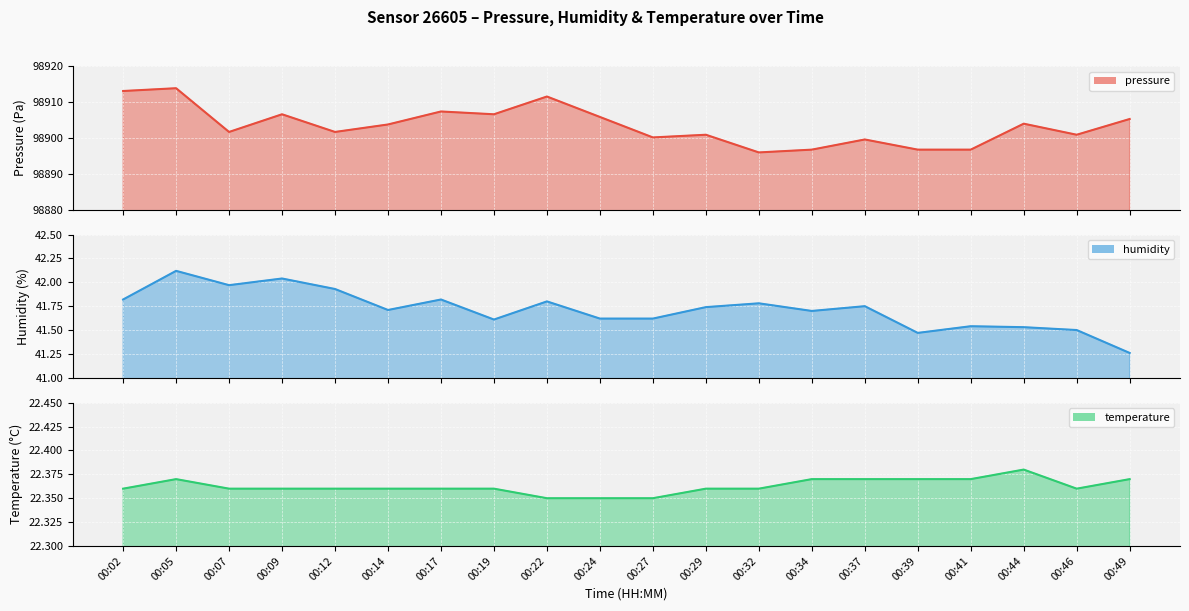

At which label is pressure closest to 98904?

00:44